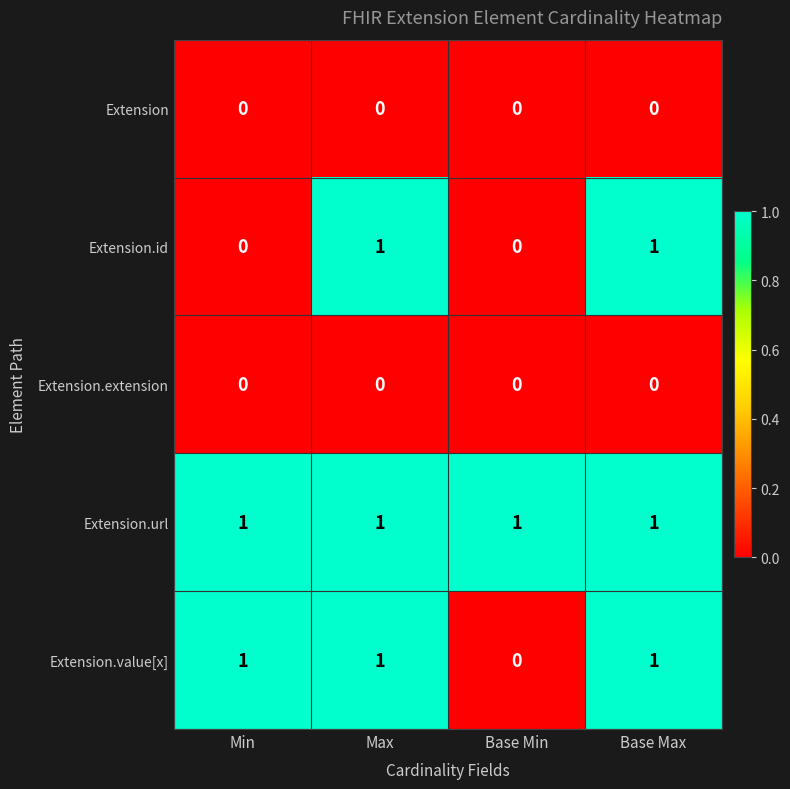

The value of Extension.url at Min is 1. True or false?

True